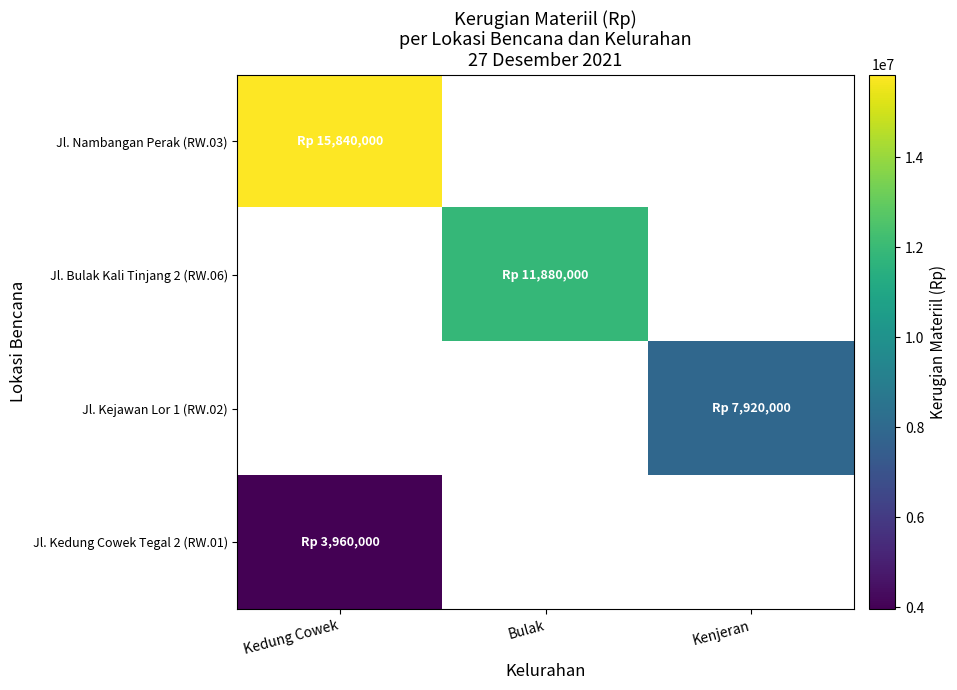

Where is Jl. Nambangan Perak (RW.03) nearest to the value 15840000?

Kedung Cowek